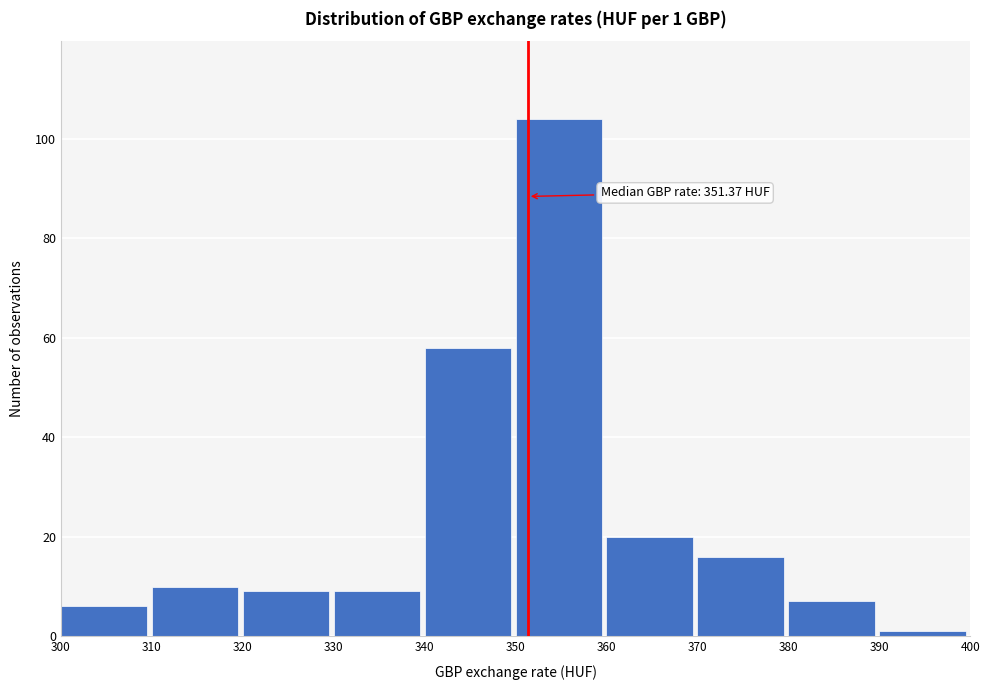

Which range on the x-axis has the tallest bar?

350 to 360